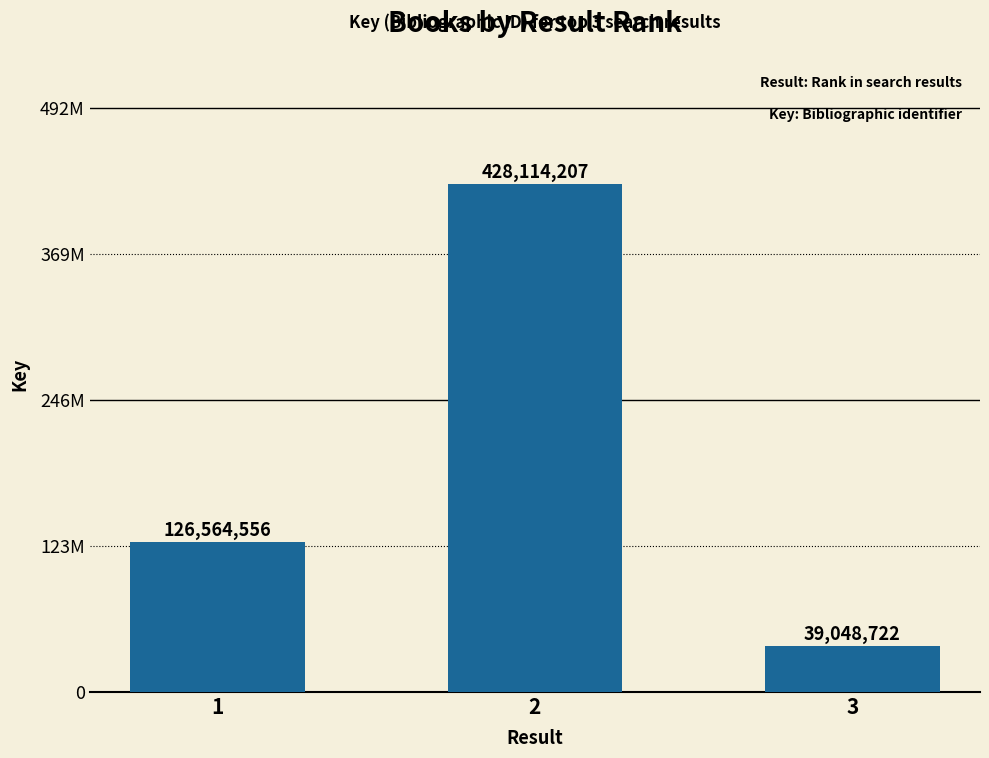

True or false: the data shows 727204738 at 2.

False